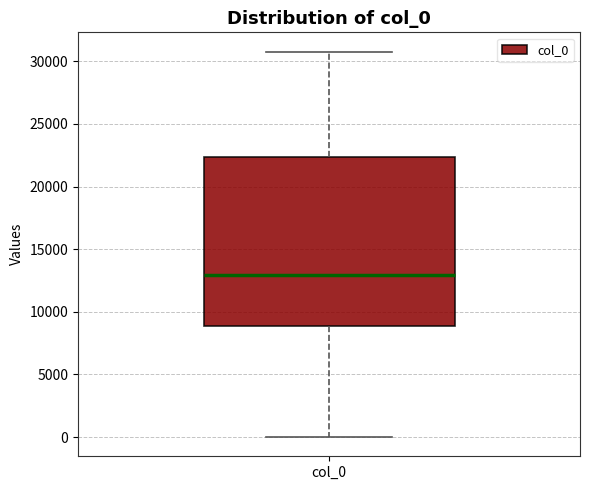

Where is the lower edge of the box for col_0 on the y-axis? The values are not printed on the chart, so give them approximately, as read against the axis.

9000